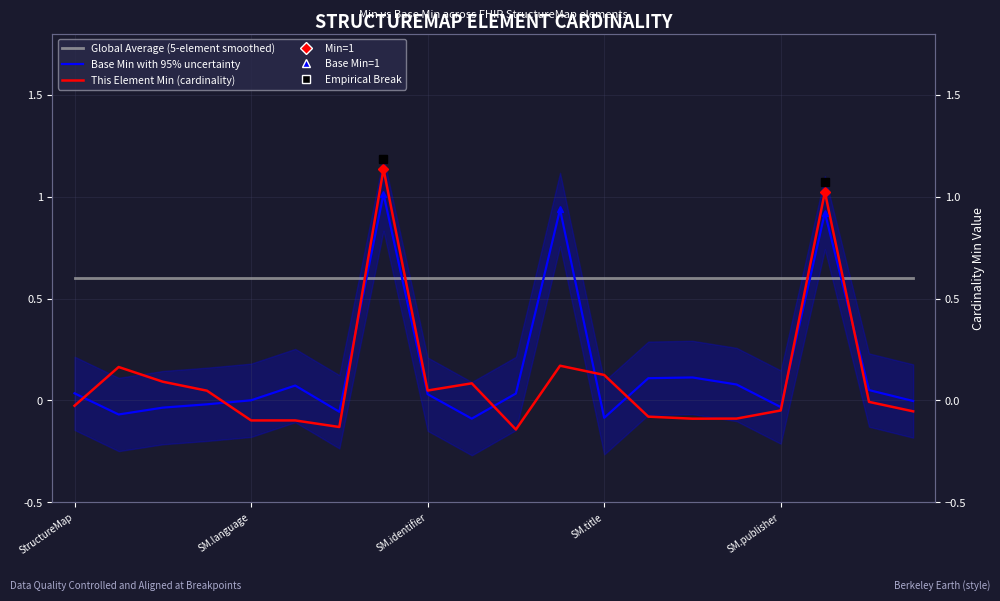

The value of Global Average (5-element smoothed) at SM.identifier is 0.6. True or false?

True